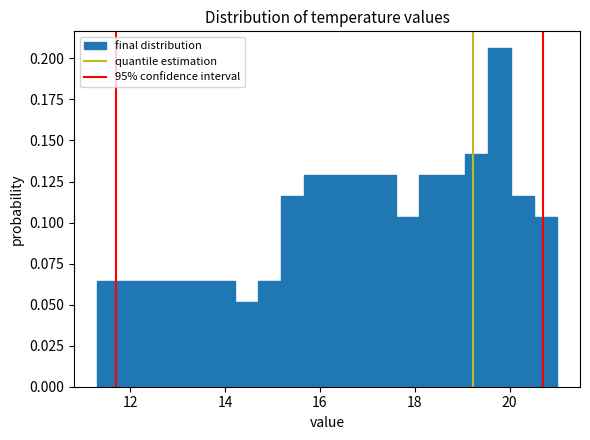

Around what value on the x-axis is the tallest bar? Give the approximate position of its centre, as read against the axis.

19.8